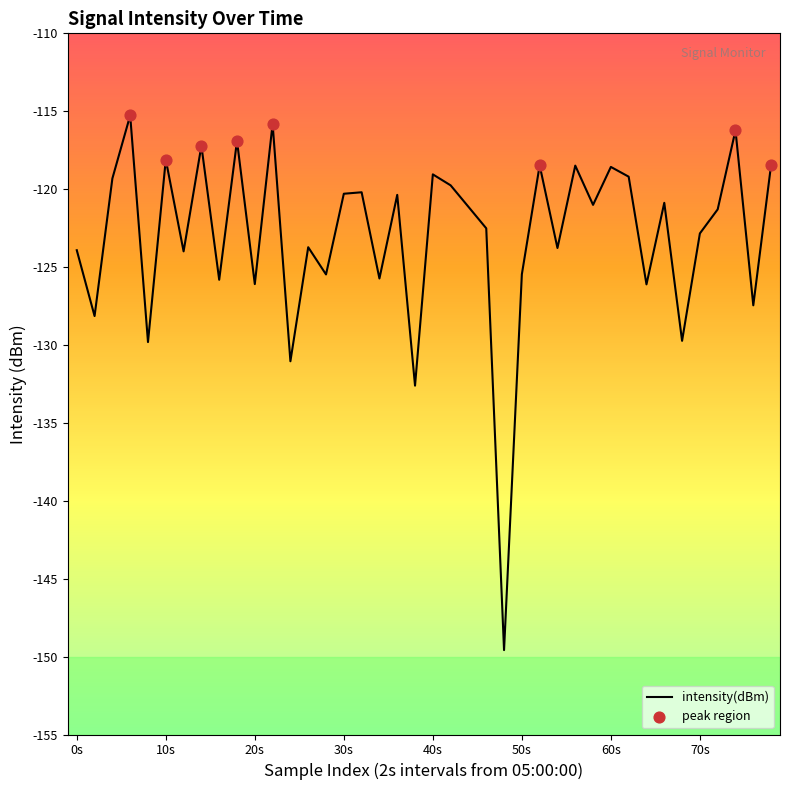

What is the maximum value shown in the chart?

-115.3